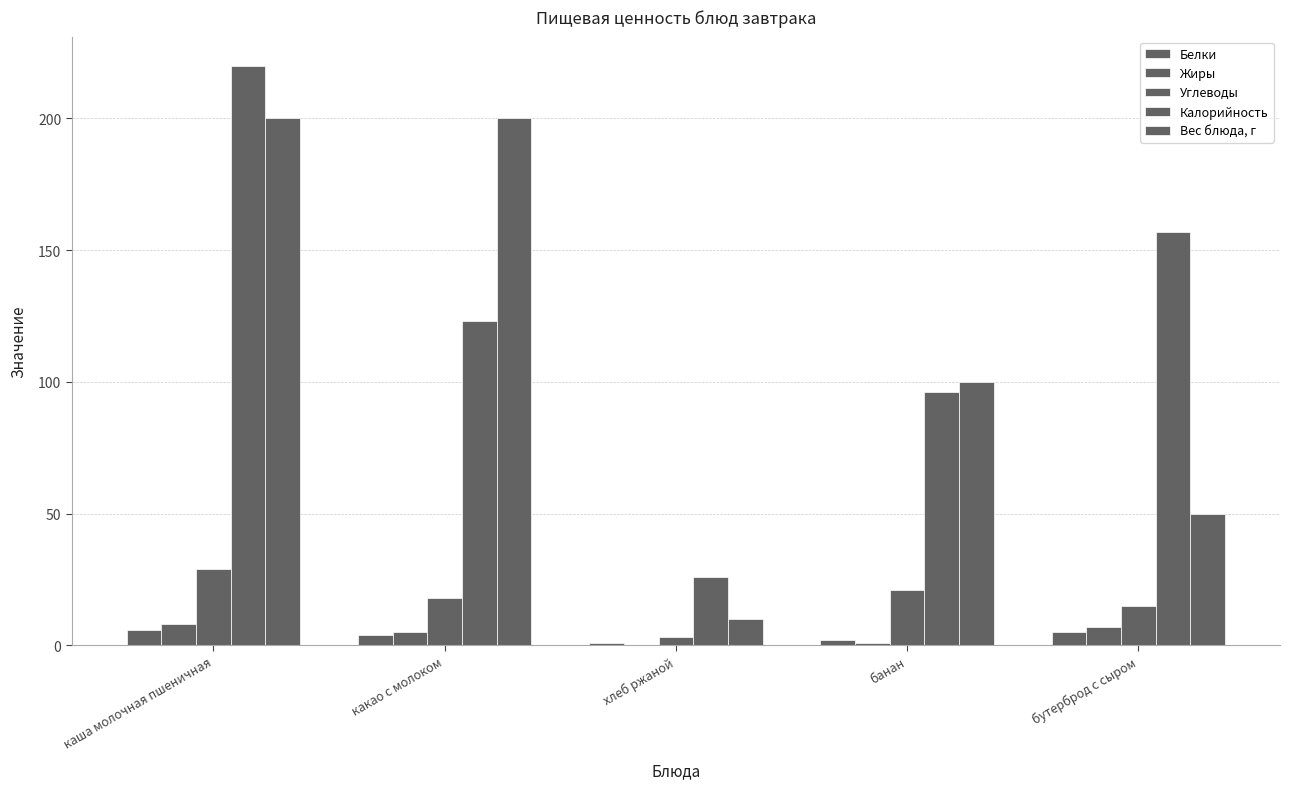

Are the bars horizontal?

No